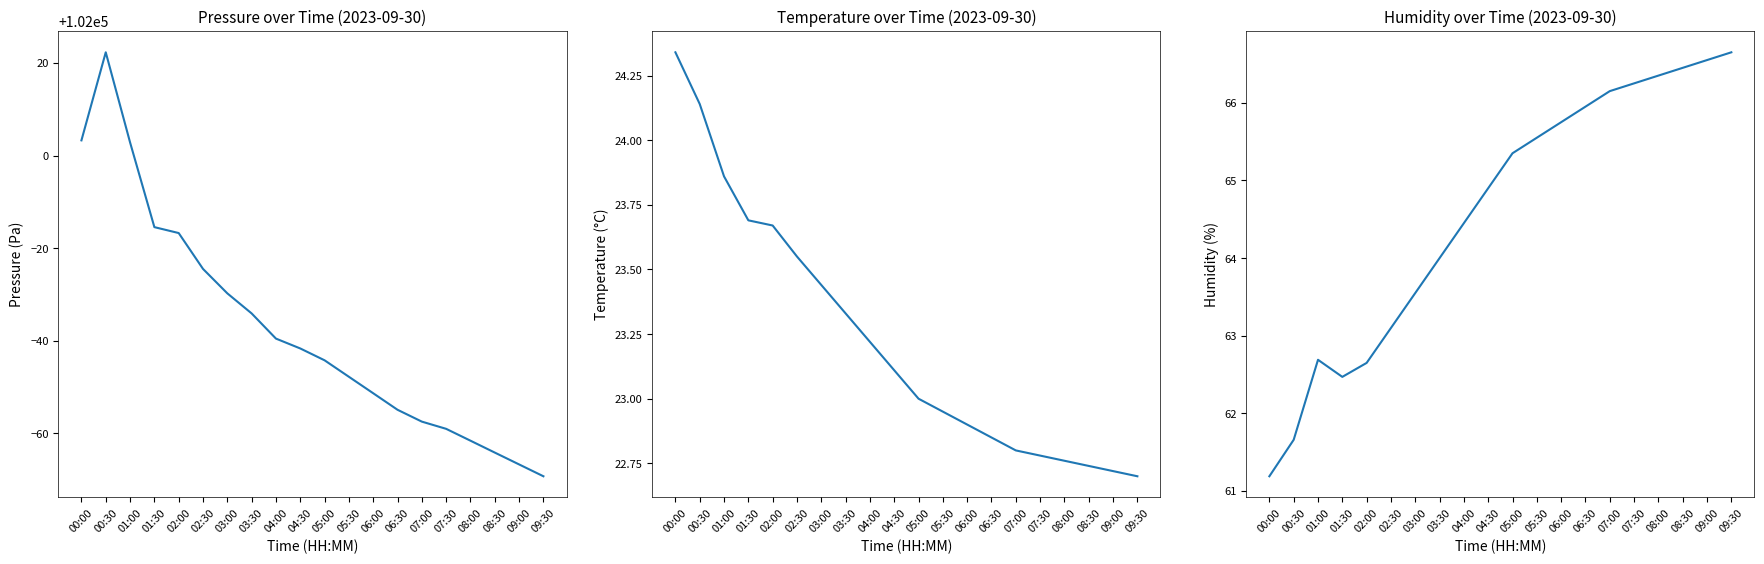

At which category is the sum across all series the highest?

00:30